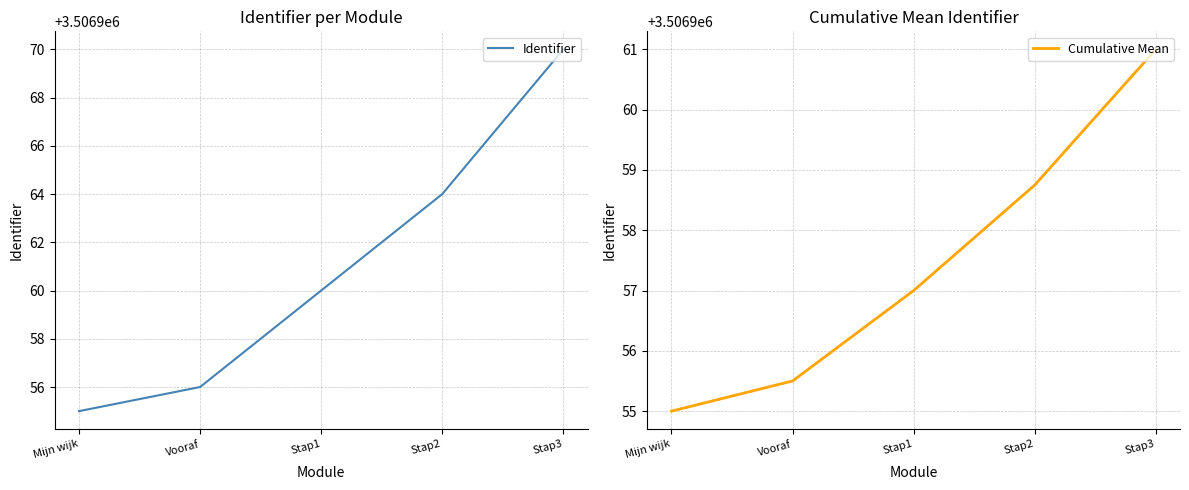

Reading right to left, list all the values displayed in this chart.

Identifier: Stap3=3506970.0	Stap2=3506964.0	Stap1=3506960.0	Vooraf=3506956.0	Mijn wijk=3506955.0
Cumulative Mean: Stap3=3506961.0	Stap2=3506958.8	Stap1=3506957.0	Vooraf=3506955.5	Mijn wijk=3506955.0